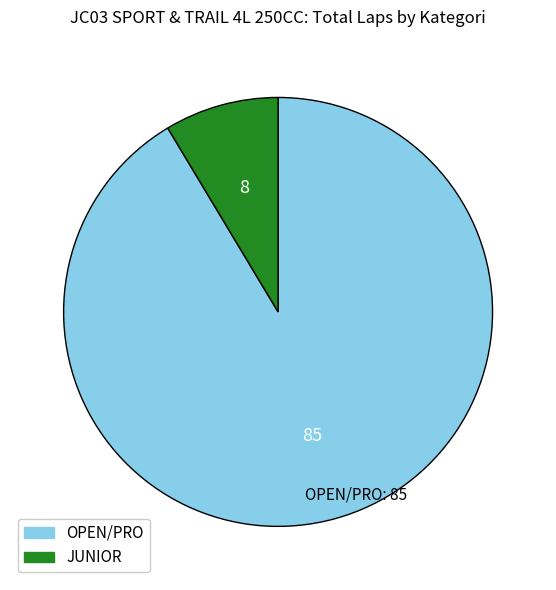

Do OPEN/PRO and JUNIOR together represent more than half of the pie?

Yes